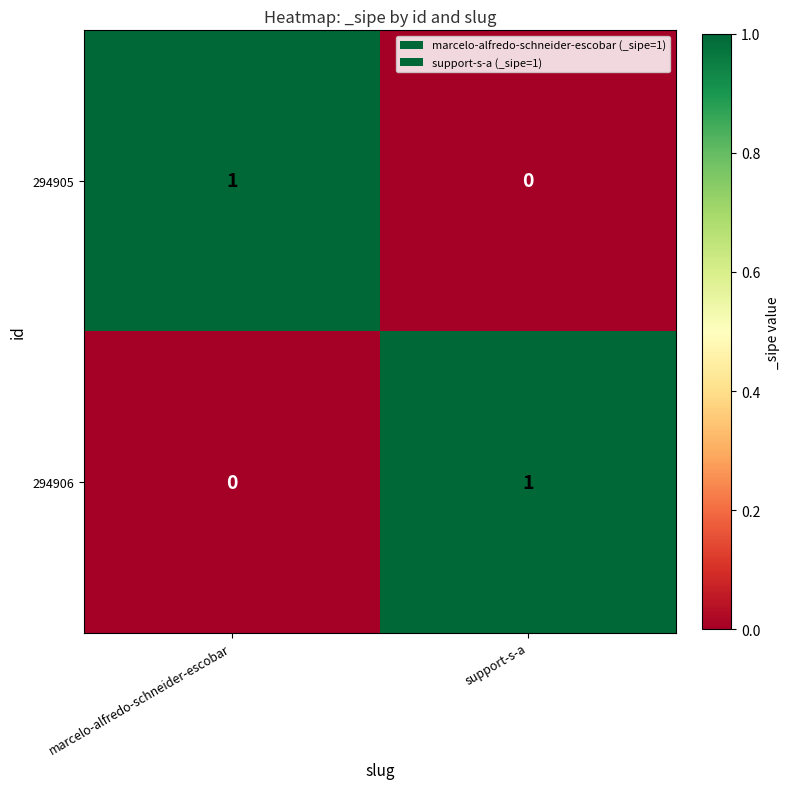

At support-s-a, list the series in order from smallest to largest.

294905, 294906